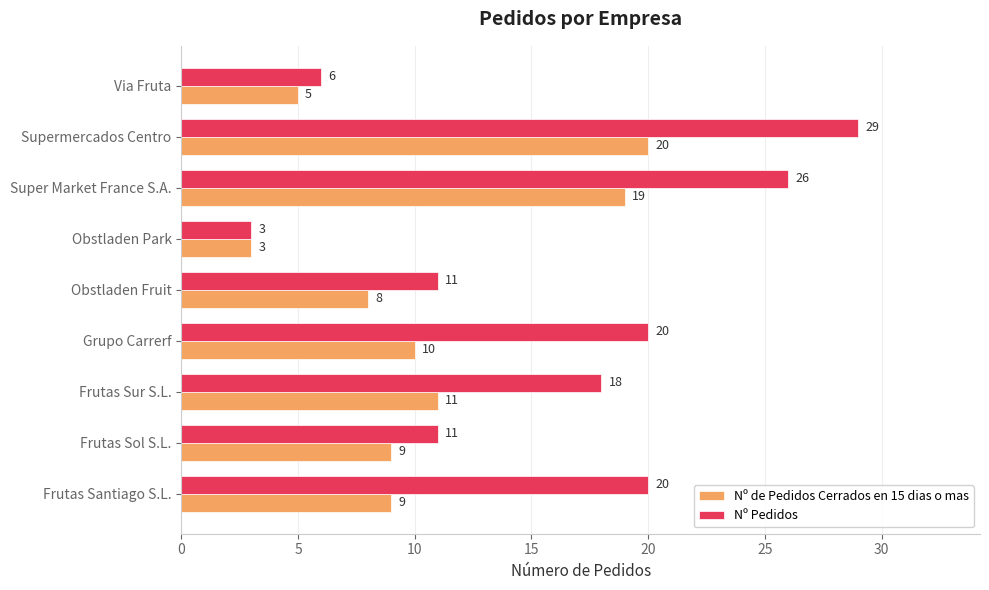

What is the difference between the Nº de Pedidos Cerrados en 15 dias o mas values at Frutas Santiago S.L. and Obstladen Park?

6